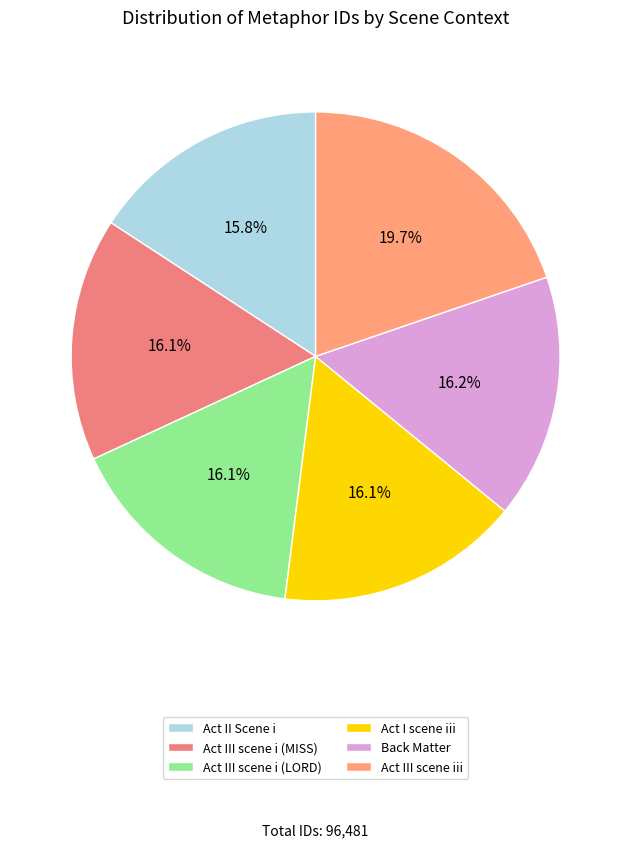

Between Act I scene iii and Act II Scene i, which is larger?

Act I scene iii